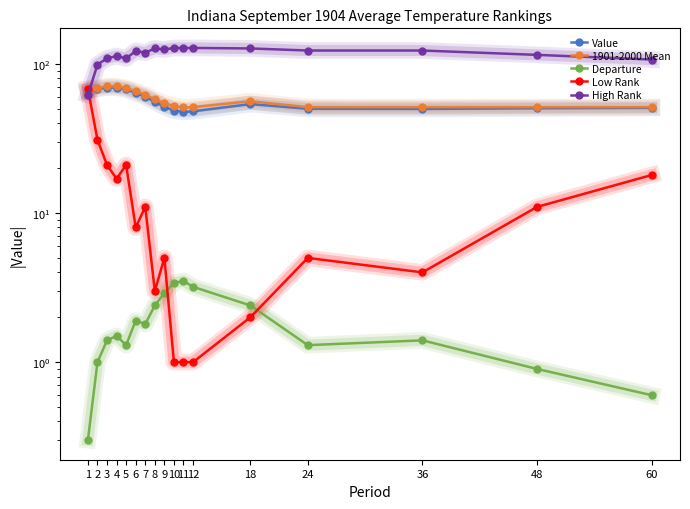

Reading left to right, extract all data points from this chart.

Value: 66.0	68.0	69.4	69.3	67.6	63.9	60.3	55.6	51.6	48.7	47.6	48.1	53.8	50.0	49.9	50.4	50.7
1901-2000 Mean: 65.7	69.0	70.8	70.8	68.9	65.8	62.1	58.0	54.5	52.1	51.1	51.3	56.2	51.3	51.3	51.3	51.3
Departure: 0.3	1.0	1.4	1.5	1.3	1.9	1.8	2.4	2.9	3.4	3.5	3.2	2.4	1.3	1.4	0.9	0.6
Low Rank: 68.0	31.0	21.0	17.0	21.0	8.0	11.0	3.0	5.0	1.0	1.0	1.0	2.0	5.0	4.0	11.0	18.0
High Rank: 62.0	99.0	109.0	113.0	109.0	122.0	119.0	127.0	125.0	128.0	128.0	128.0	127.0	123.0	123.0	115.0	107.0